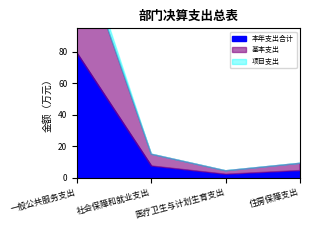

The 项目支出 series shows 0.0 at 医疗卫生与计划生育支出. True or false?

True